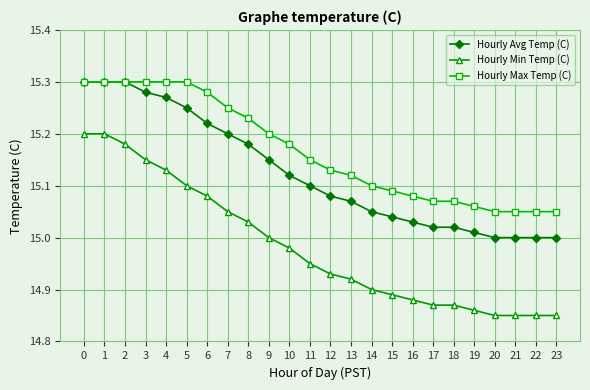

Which series has the largest range (max minus min)?

Hourly Min Temp (C)